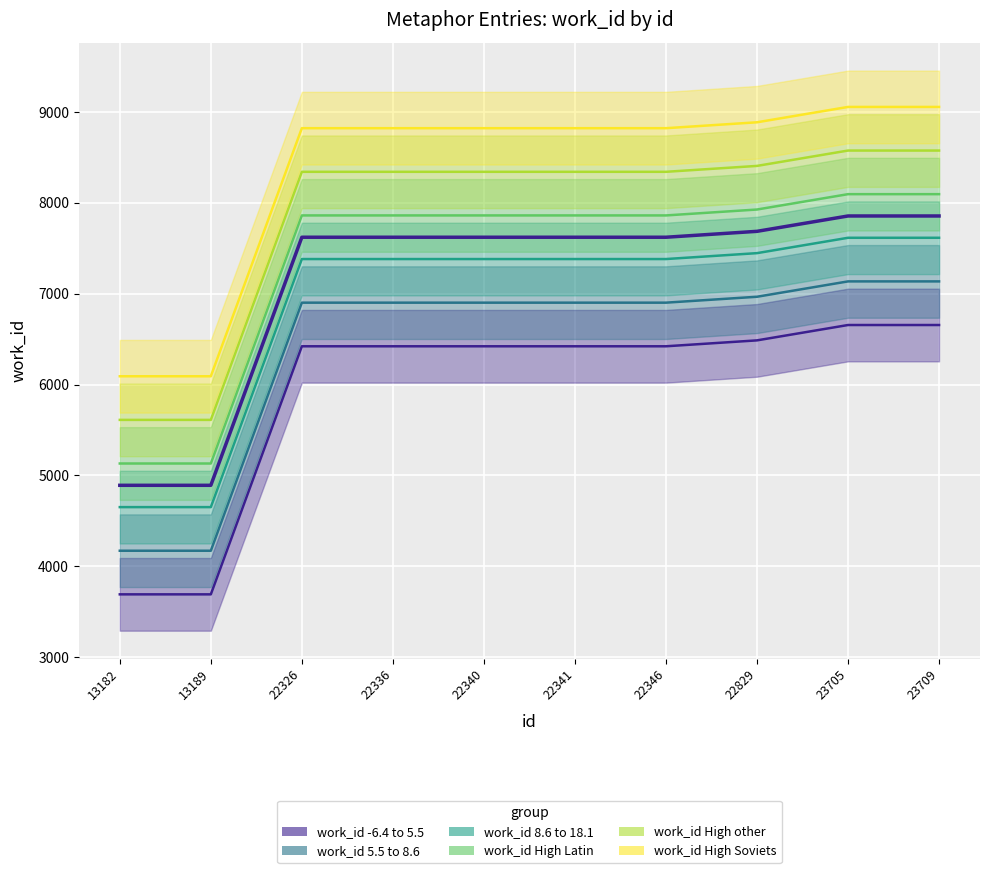

What is the value of the 7th point from the left?

7622